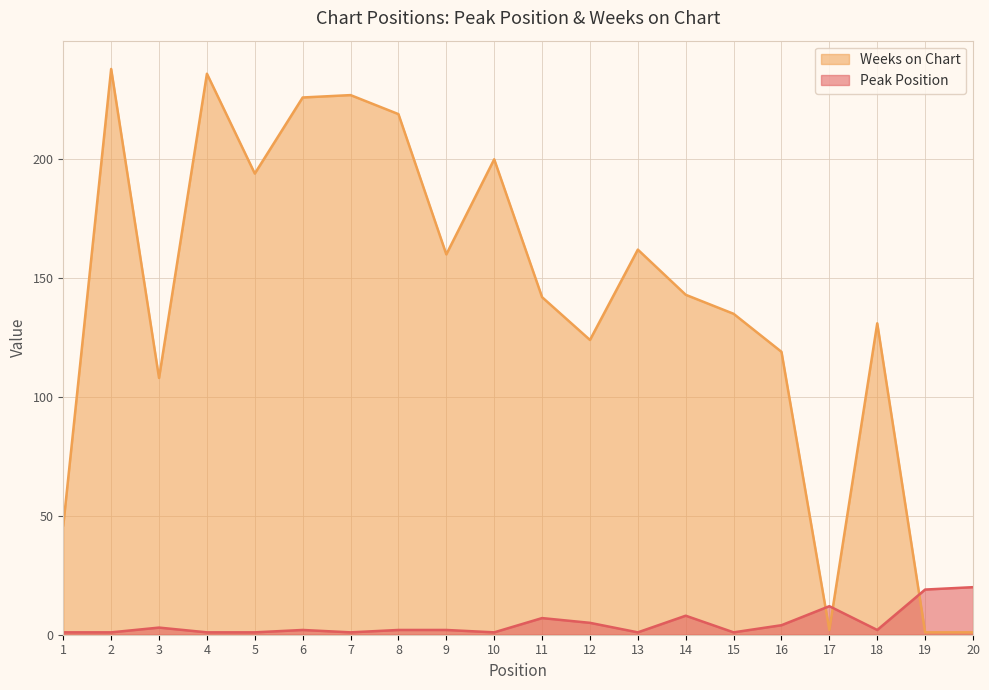

At 3, list the series in order from largest to smallest.

Weeks on Chart, Peak Position